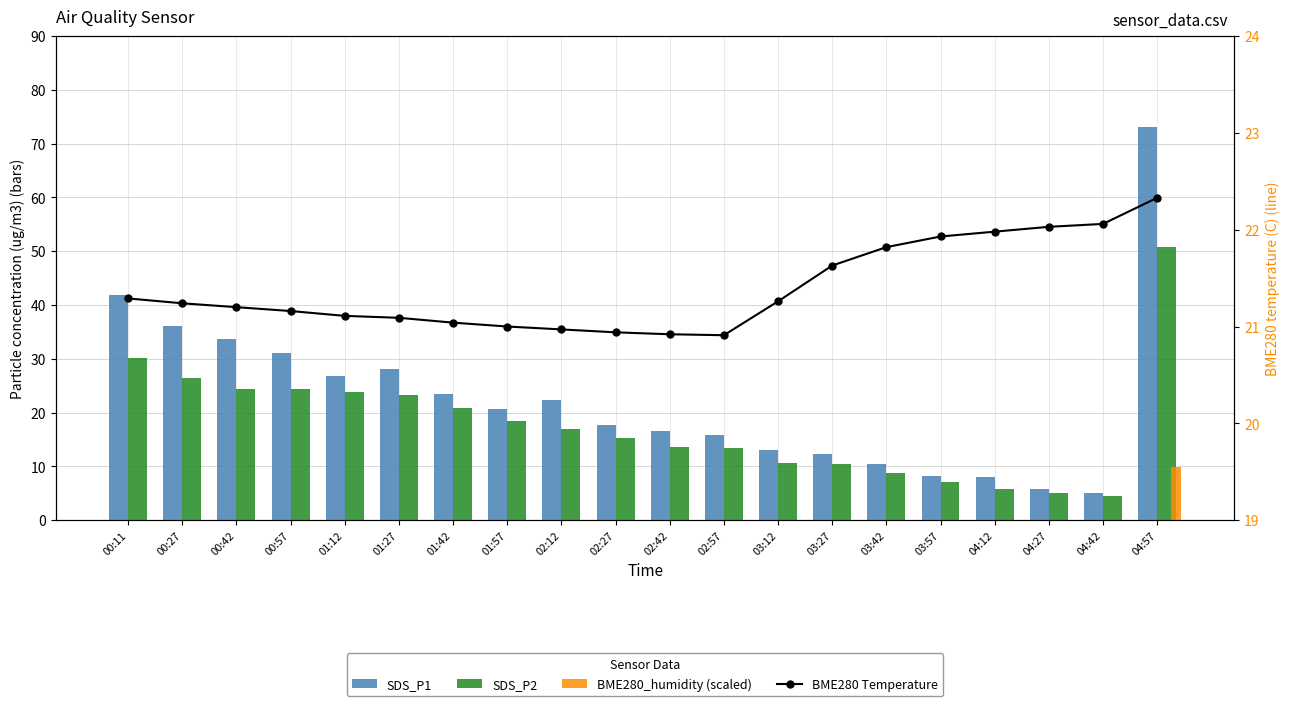

What value does the BME280 Temperature series have at 02:42?

20.9